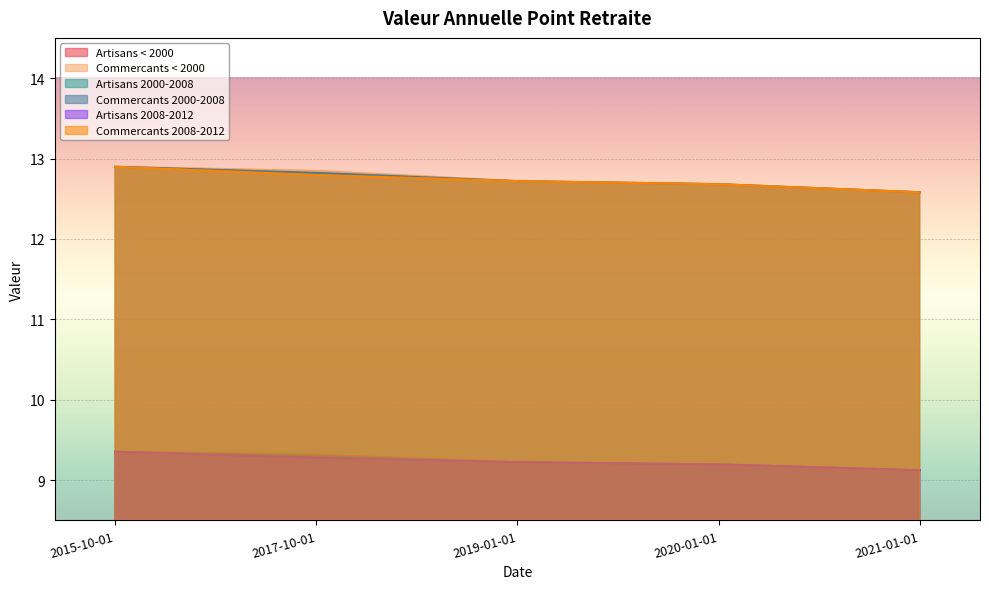

Which category has the lowest value in the commercants_inf_2000 series?

2021-01-01